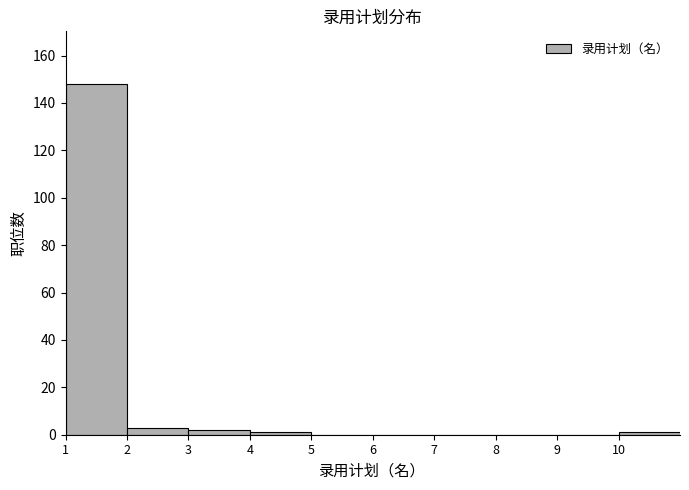

Reading left to right, list every bar in this chart as the range it spans on the x-axis followed by its height. The values are not printed on the chart, so give them approximately, as read against the axis.

1 to 2: 148
2 to 3: 4
3 to 4: 2
4 to 5: under 2
5 to 6: 0
6 to 7: 0
7 to 8: 0
8 to 9: 0
9 to 10: 0
10 to 11: under 2